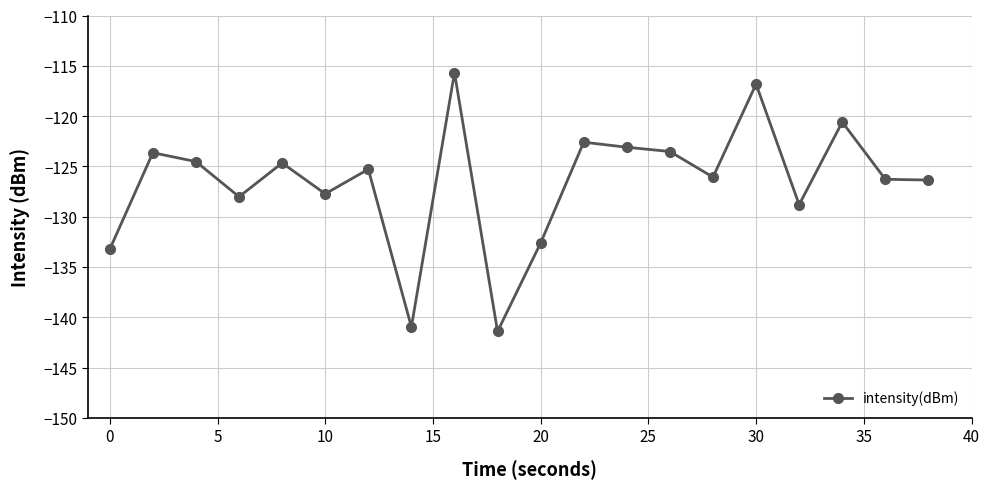

How many data points does each series have?

20